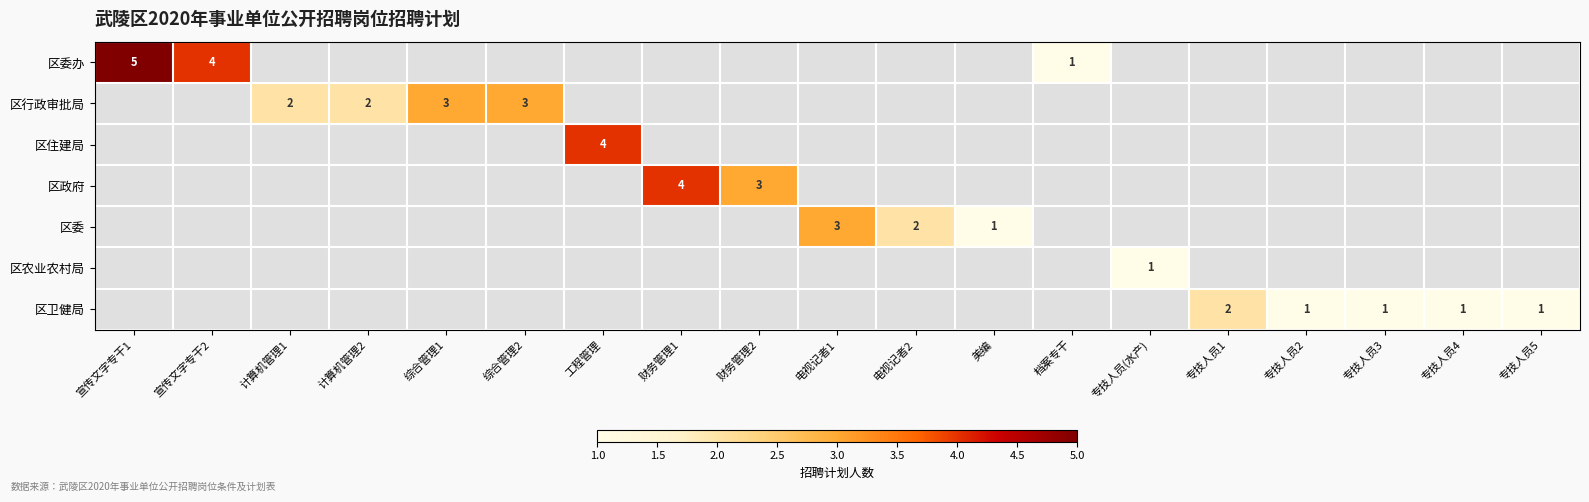

At which category does the chart reach its minimum across all series?

档案专干